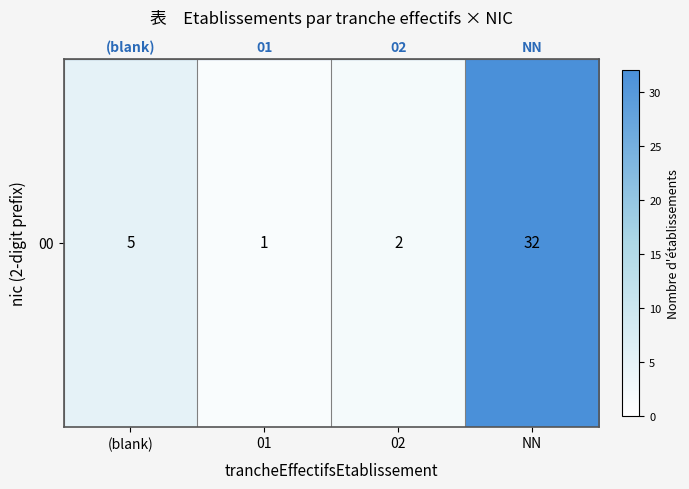

What is the average value?

10